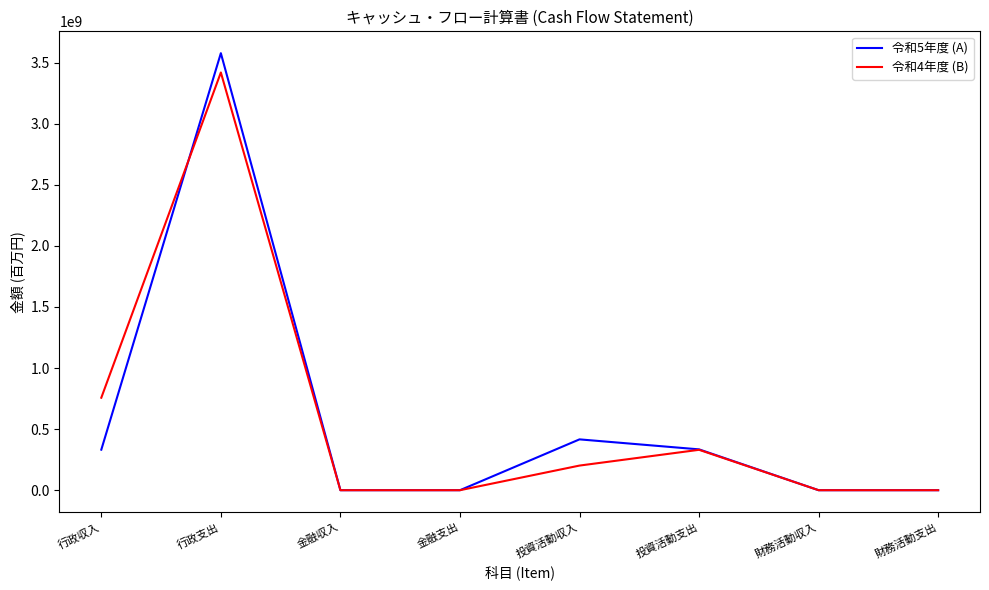

True or false: 令和4年度 (B) has a value of 516847887 at 投資活動支出.

False